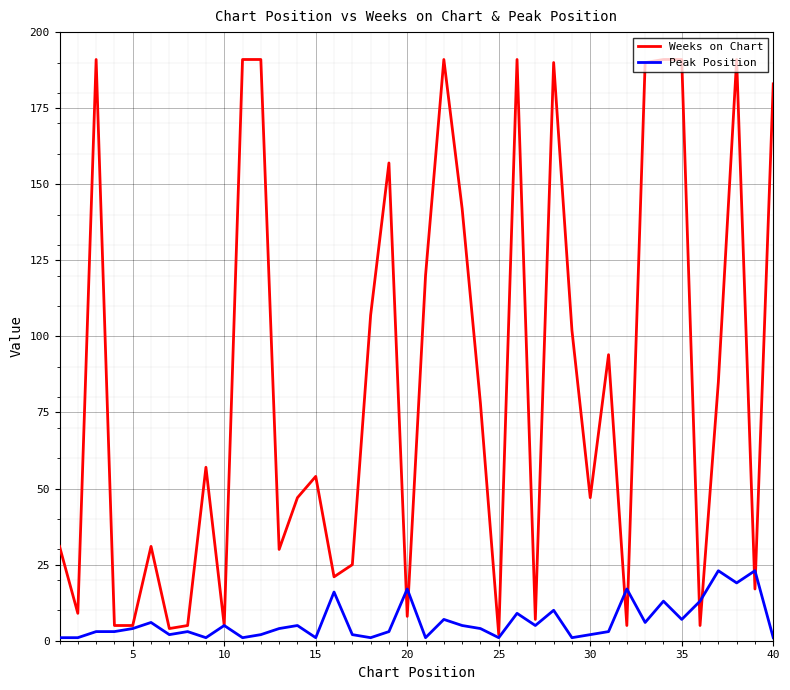

Which series has the largest range (max minus min)?

Weeks on Chart